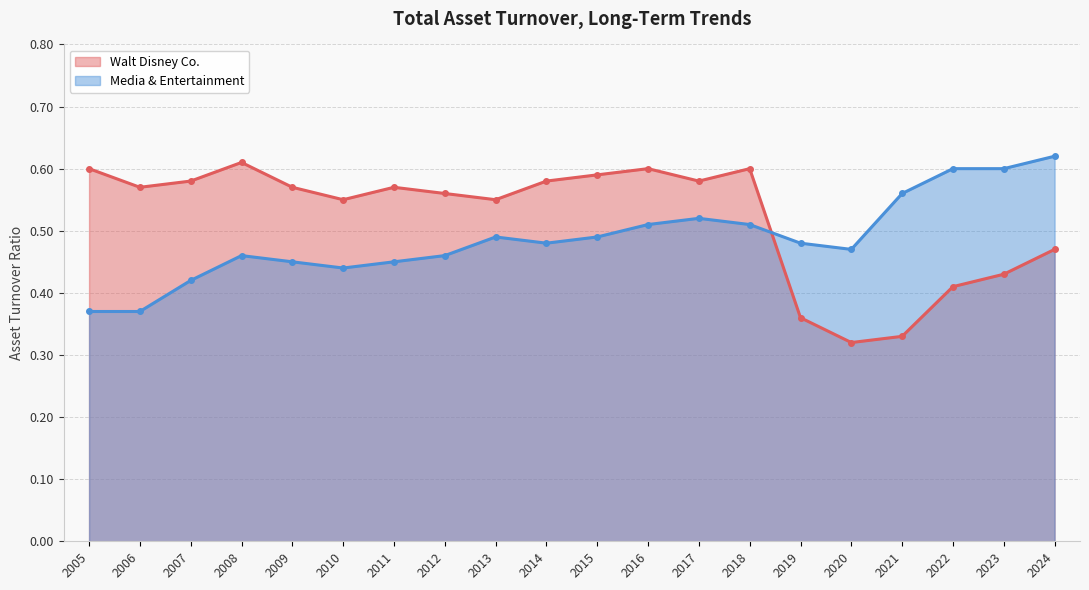

List the labels in order of Walt Disney Co. value, smallest first.

2020, 2021, 2019, 2022, 2023, 2024, 2013, 2010, 2012, 2011, 2009, 2006, 2017, 2014, 2007, 2015, 2018, 2016, 2005, 2008